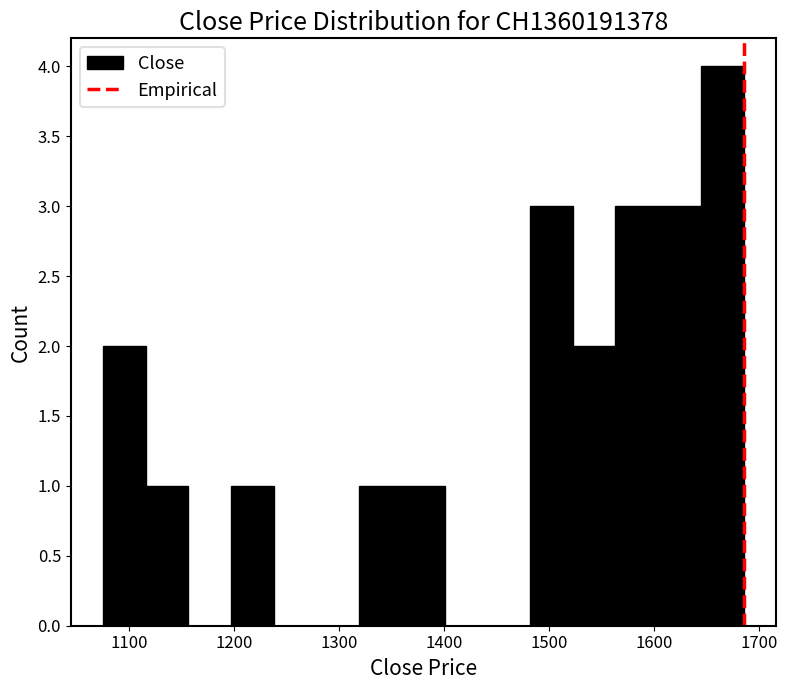

Reading left to right, list every bar in this chart as the range it spans on the x-axis followed by its height. Neither the bar edges nor the heights are printed on the chart, so give them approximately, as read against the axes.

1080 to 1120: 2
1120 to 1160: 1
1160 to 1200: 0
1200 to 1240: 1
1240 to 1280: 0
1280 to 1320: 0
1320 to 1360: 1
1360 to 1400: 1
1400 to 1440: 0
1440 to 1480: 0
1480 to 1520: 3
1520 to 1560: 2
1560 to 1600: 3
1600 to 1640: 3
1640 to 1690: 4